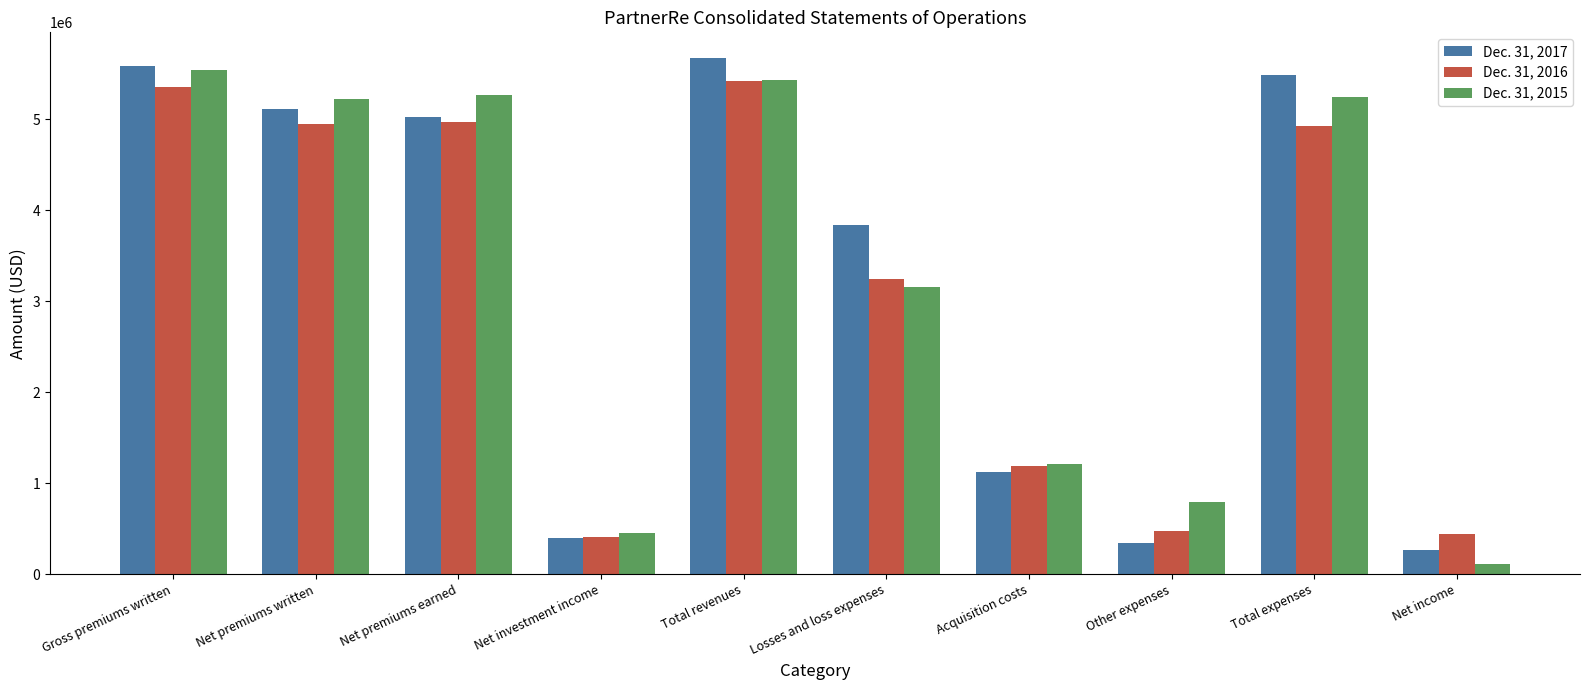

Rank the series by their maximum value, from highest to lowest.

Dec. 31, 2017, Dec. 31, 2015, Dec. 31, 2016